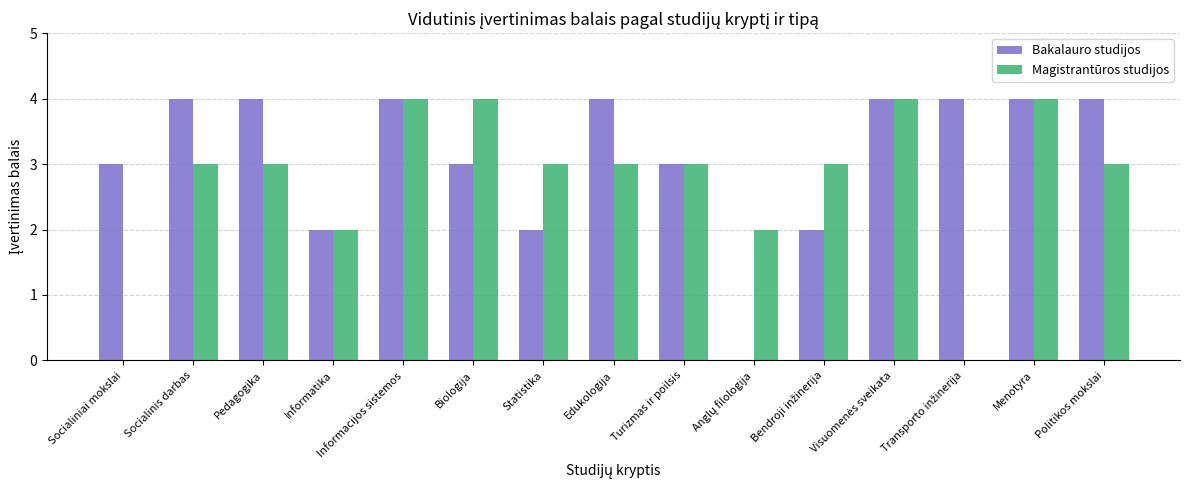

Is it true that Magistrantūros studijos equals 1 at Edukologija?

False